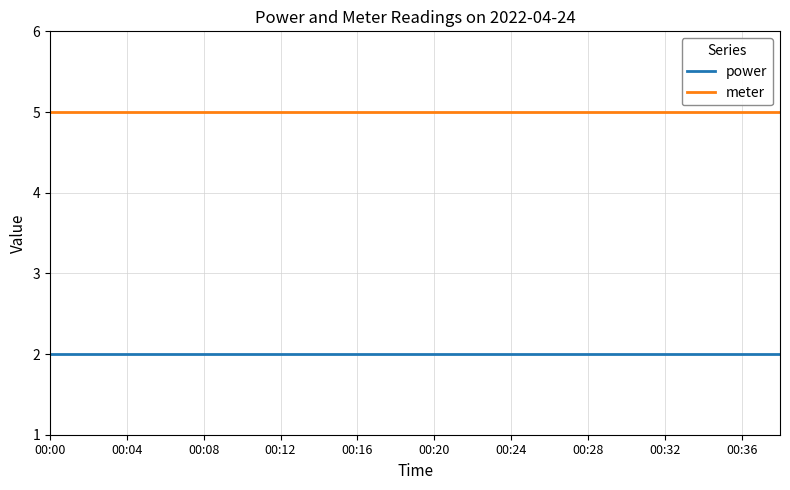

What is the maximum value for meter?

5